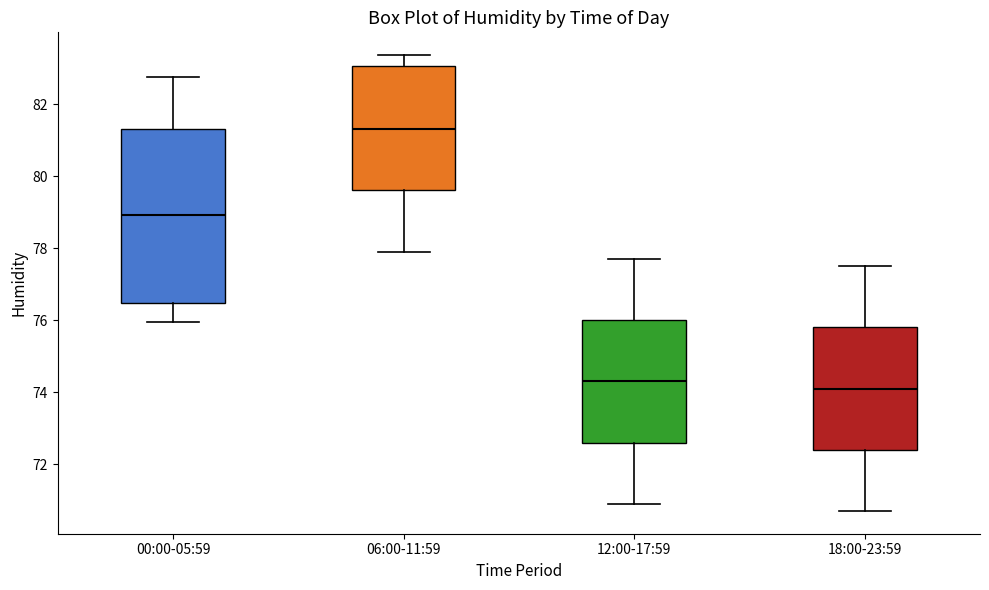

Which box is the tallest, from its lower edge to its upper edge?

00:00-05:59